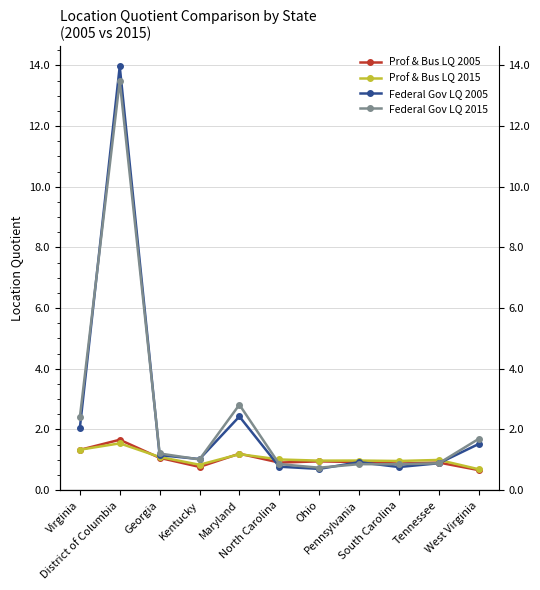

Reading left to right, what are all the values shown in this chart?

Prof & Bus LQ 2005: Virginia=1.3	District of Columbia=1.7	Georgia=1.1	Kentucky=0.8	Maryland=1.2	North Carolina=0.9	Ohio=0.9	Pennsylvania=0.9	South Carolina=0.9	Tennessee=0.9	West Virginia=0.7
Prof & Bus LQ 2015: Virginia=1.3	District of Columbia=1.5	Georgia=1.1	Kentucky=0.8	Maryland=1.2	North Carolina=1.0	Ohio=1.0	Pennsylvania=1.0	South Carolina=1.0	Tennessee=1.0	West Virginia=0.7
Federal Gov LQ 2005: Virginia=2.0	District of Columbia=14.0	Georgia=1.2	Kentucky=1.0	Maryland=2.4	North Carolina=0.8	Ohio=0.7	Pennsylvania=0.9	South Carolina=0.8	Tennessee=0.9	West Virginia=1.5
Federal Gov LQ 2015: Virginia=2.4	District of Columbia=13.5	Georgia=1.2	Kentucky=1.0	Maryland=2.8	North Carolina=0.9	Ohio=0.7	Pennsylvania=0.9	South Carolina=0.9	Tennessee=0.9	West Virginia=1.7